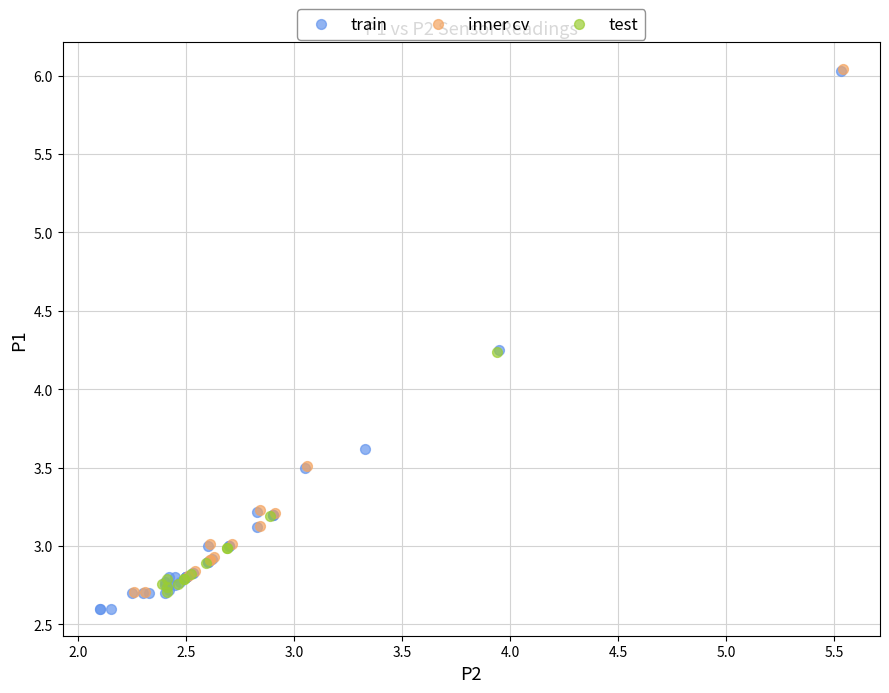

Which series has the widest spread of Y values?

train